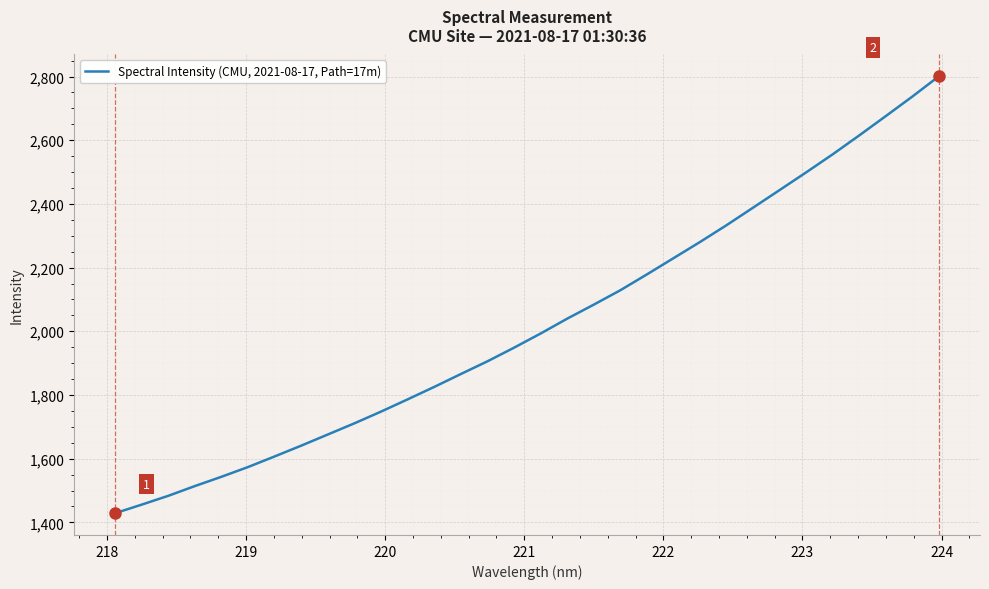

What is the maximum value shown in the chart?

2800.6